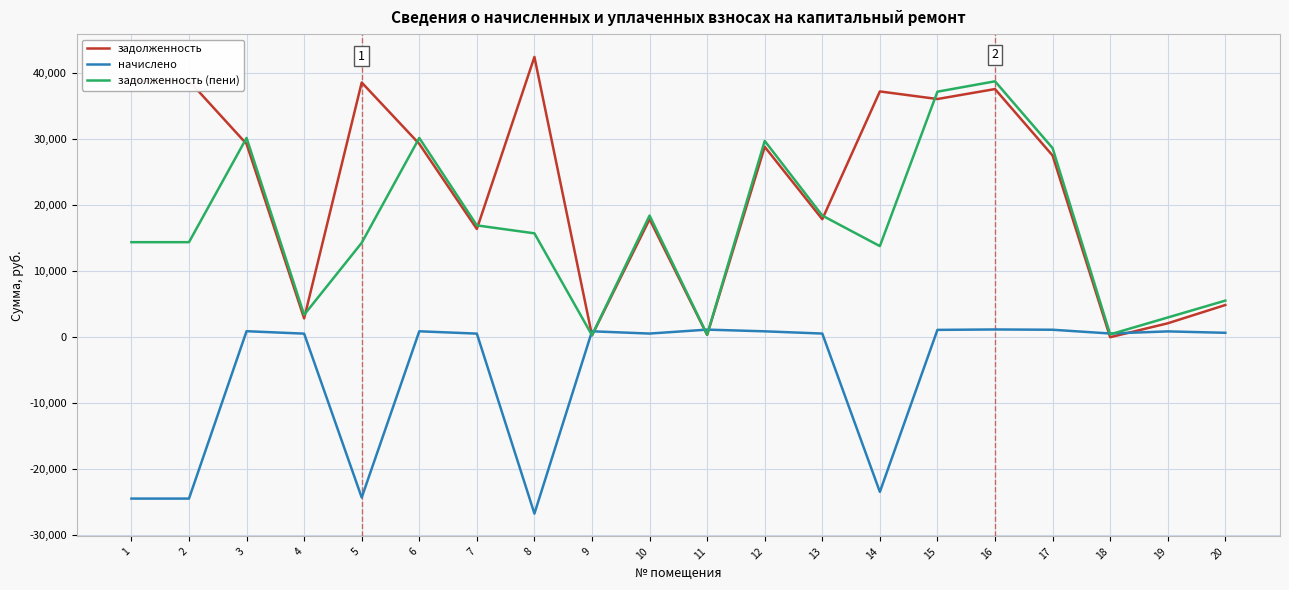

What is the spread (max minus min) of values at 2?

63243.2